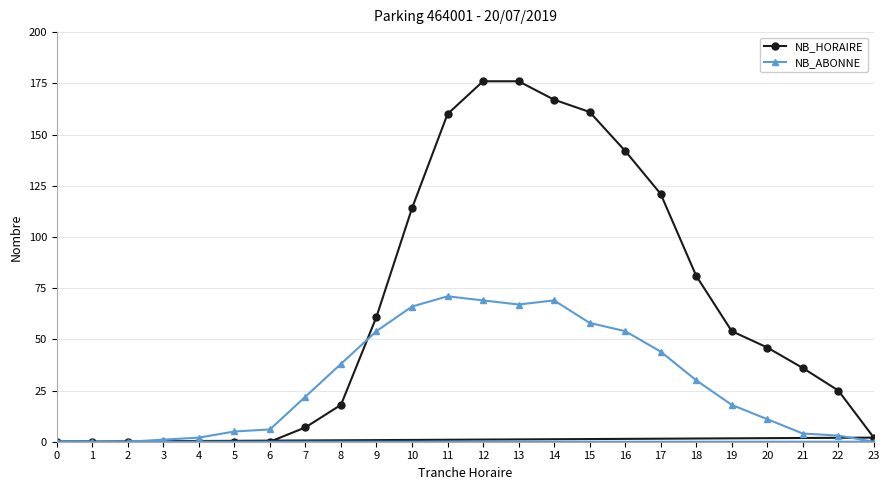

Is the value of NB_ABONNE at 0 greater than the value of NB_HORAIRE at 21?

No